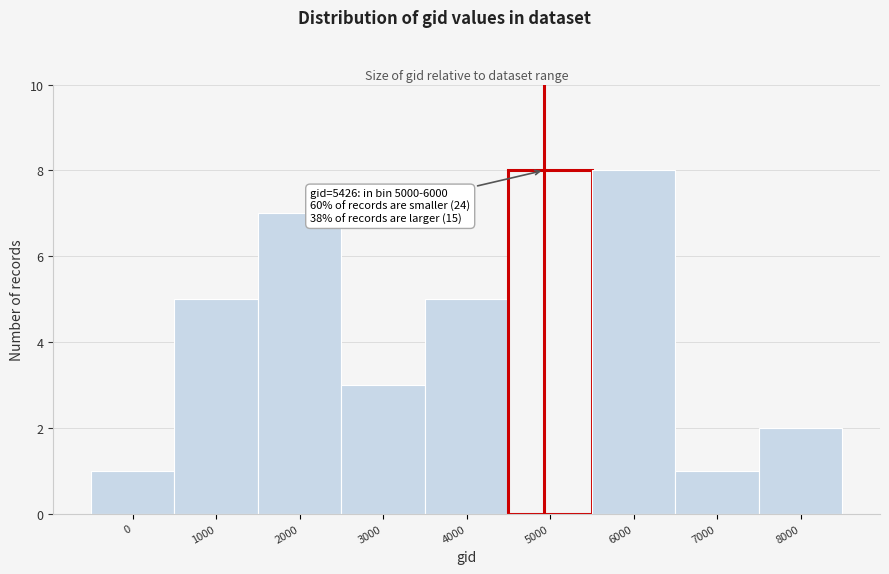

Reading left to right, what are all the values shown in this chart?

1	5	7	3	5	8	8	1	2